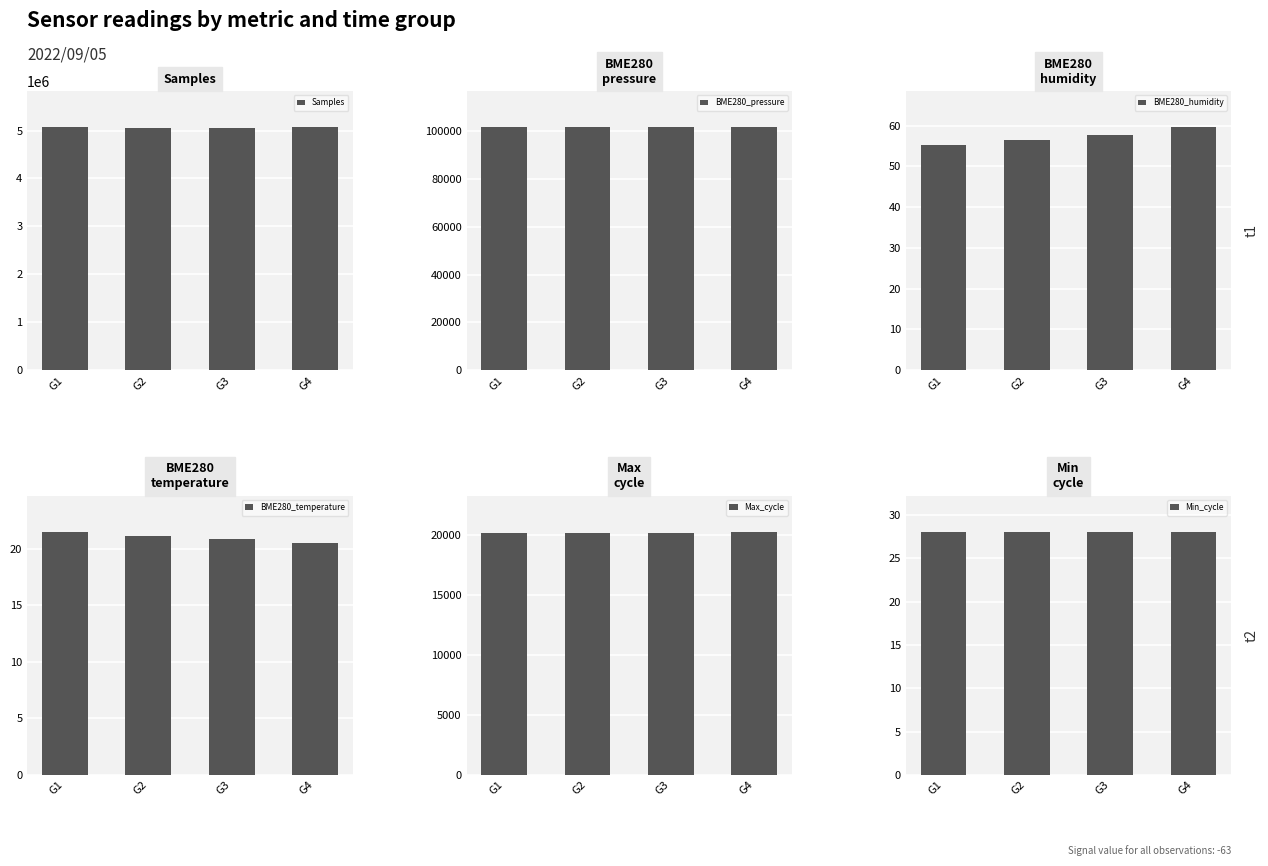

What is the sum of all BME280_pressure values?

406396.1